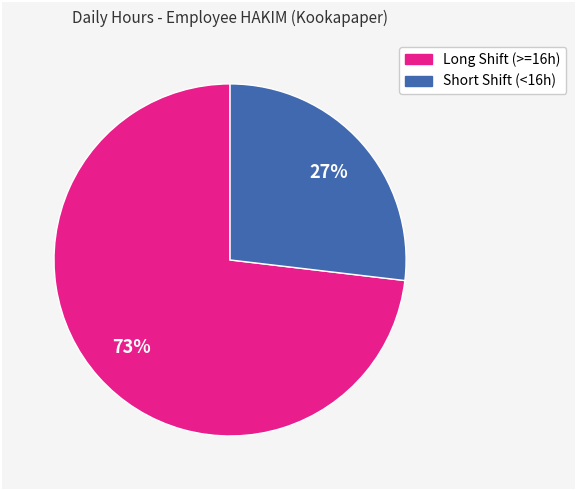

To the nearest percent, what is the average slice percentage?

50%